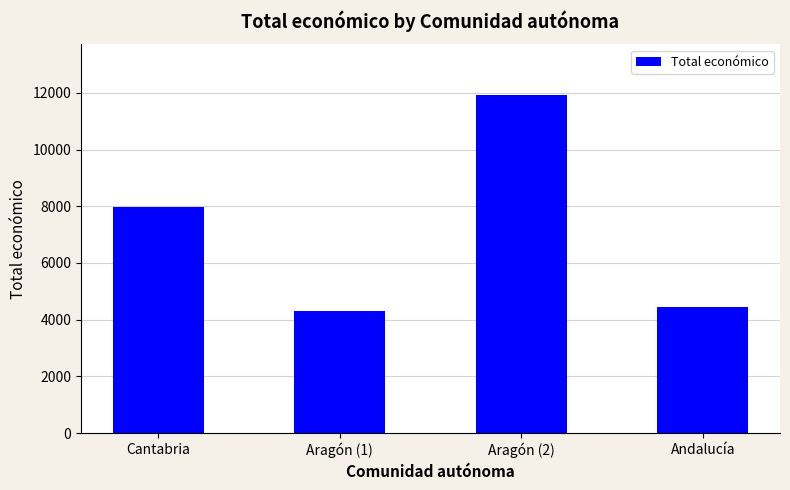

What is the difference between the maximum and second lowest values?

7470